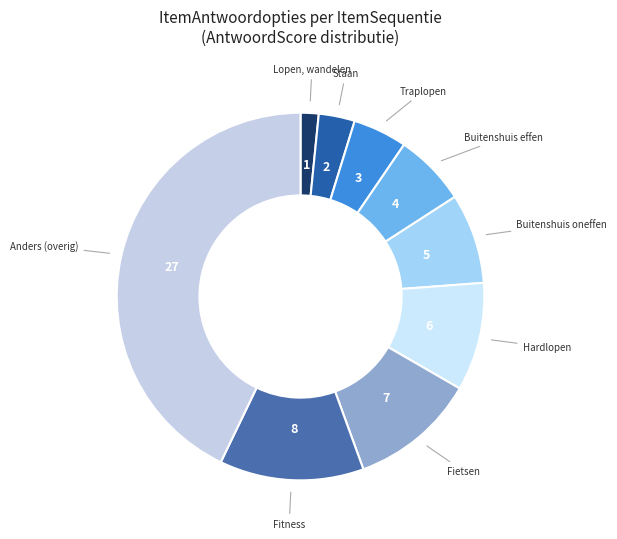

How many slices are in this pie chart?

9